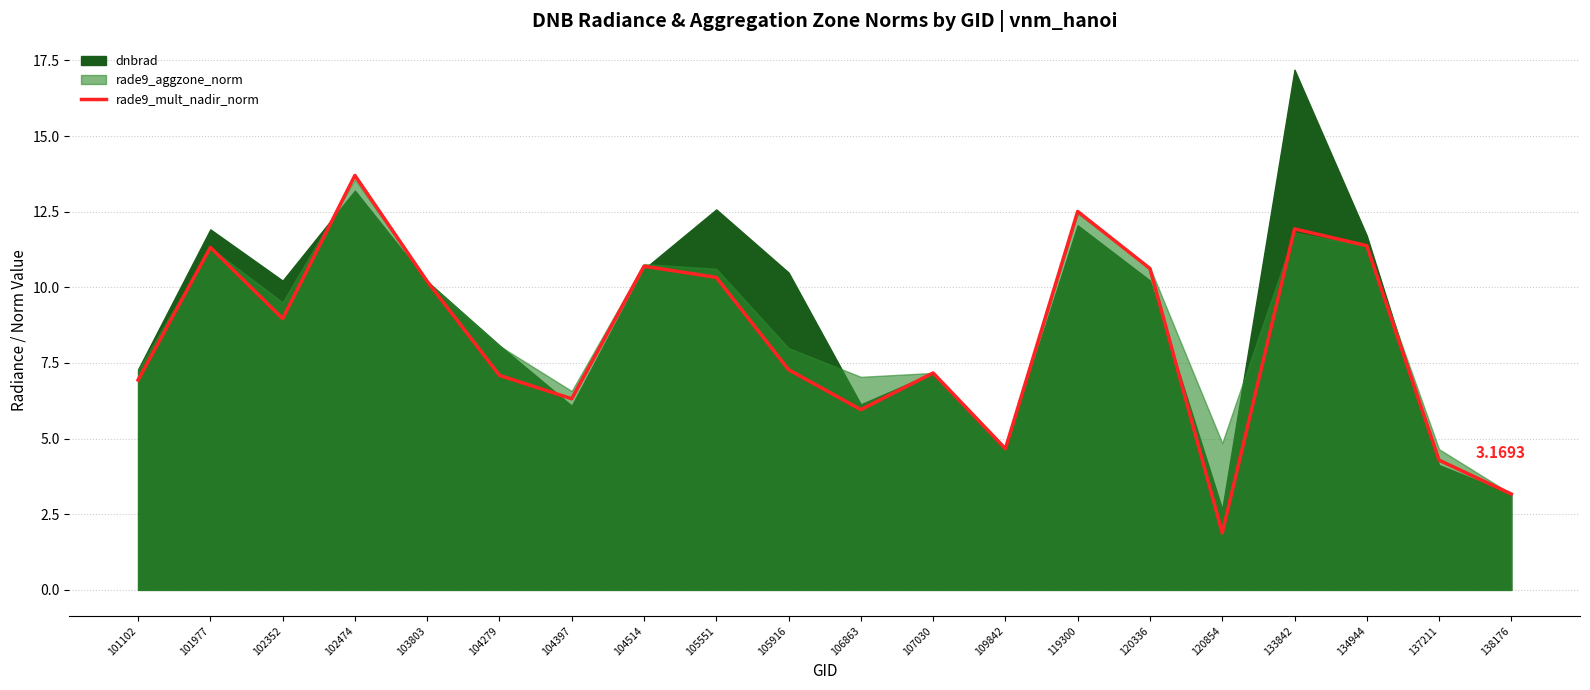

What is the smallest value displayed?

1.9